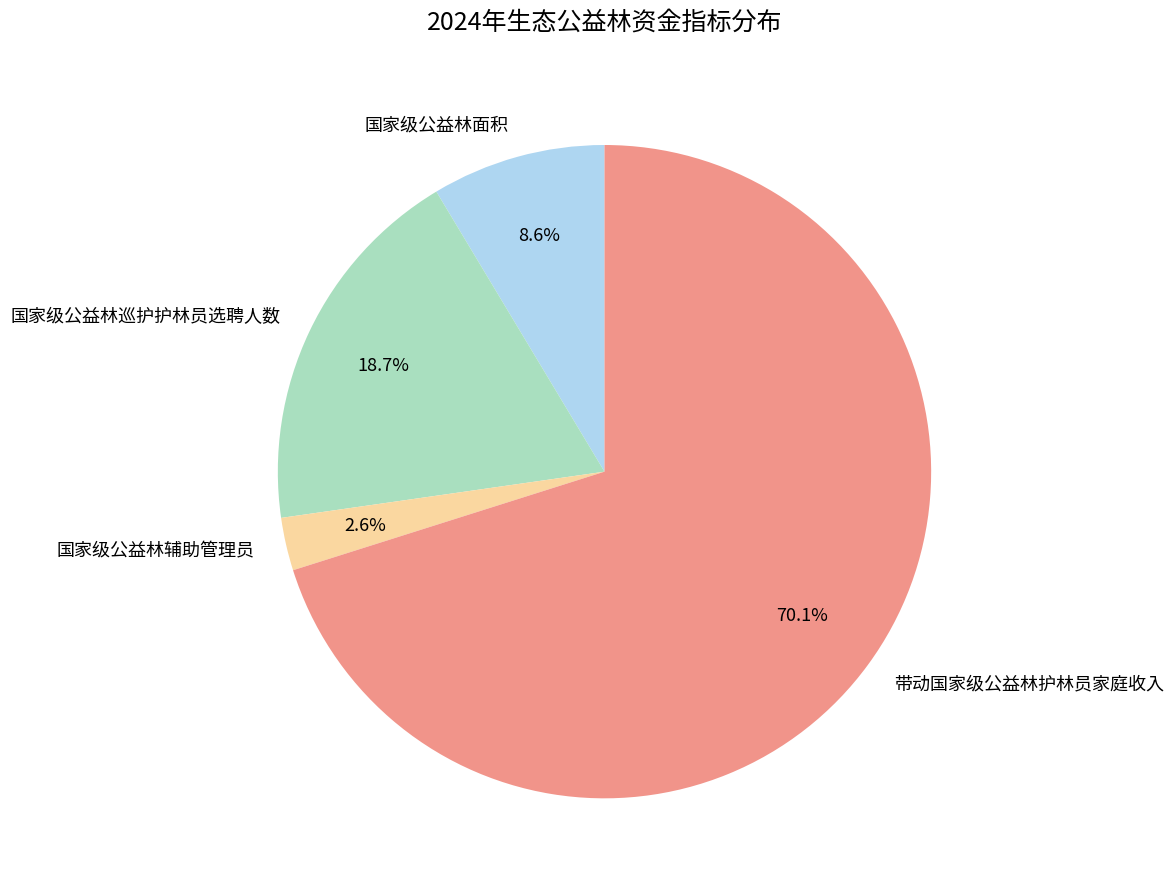

Which slice is the largest?

带动国家级公益林护林员家庭收入